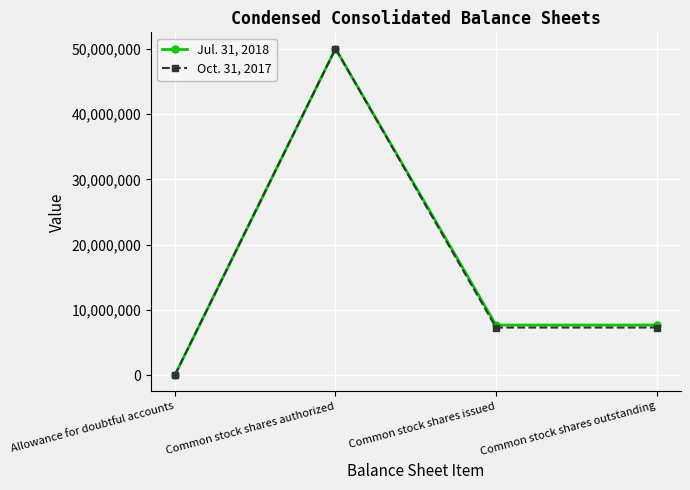

What is the smallest value displayed?

53551